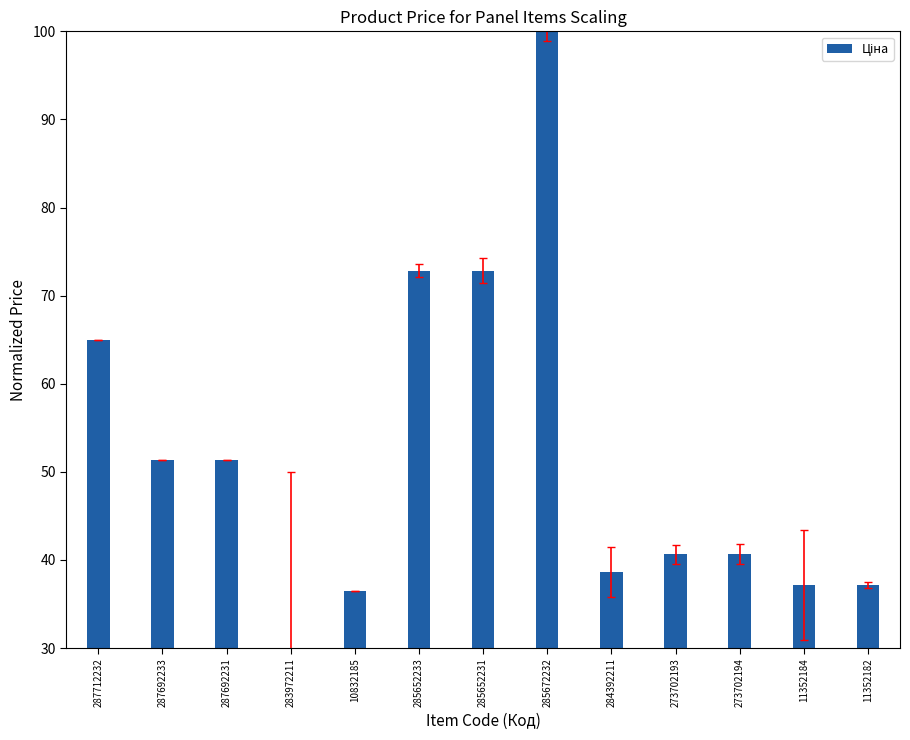

What is the greatest value displayed?

100.0